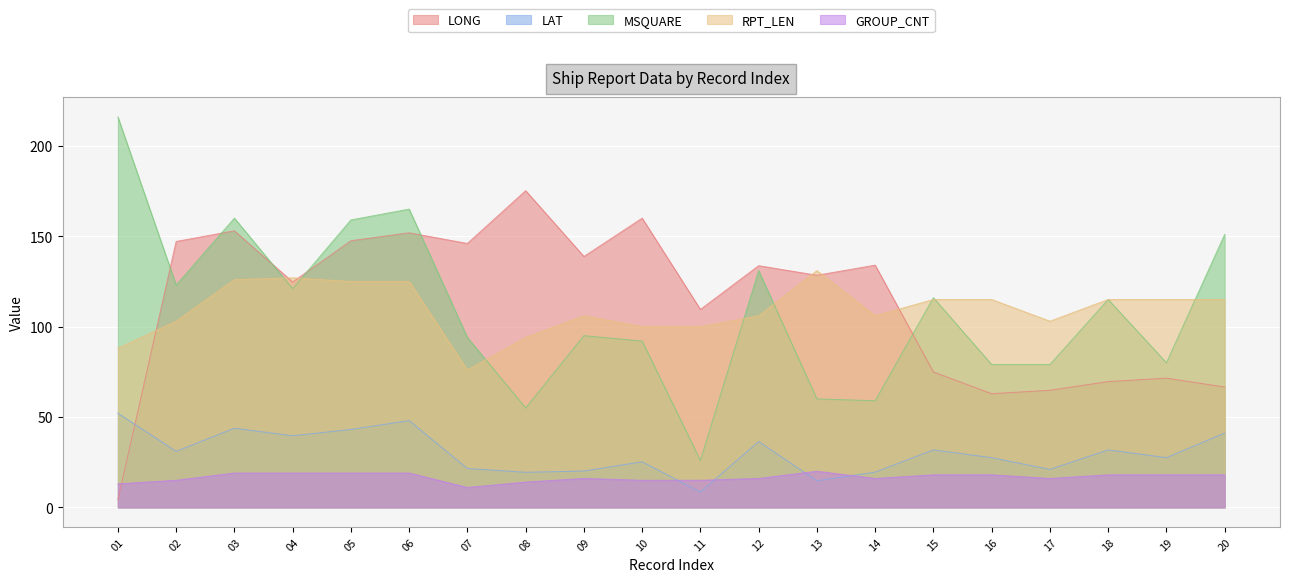

At which label does LAT first exceed 31?

01